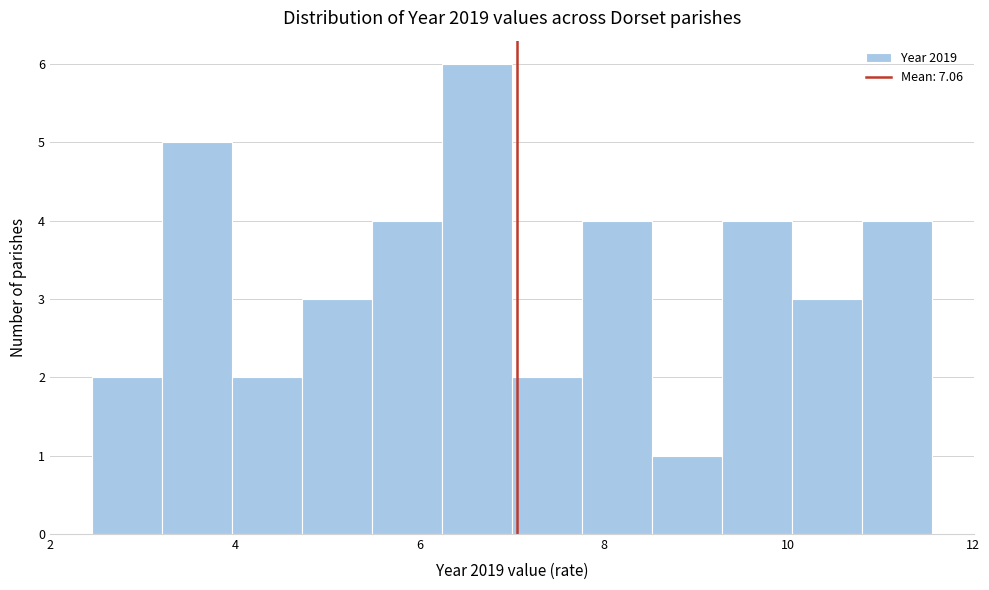

Read against the x-axis, roughly where is the centre of the tallest bar?

6.6